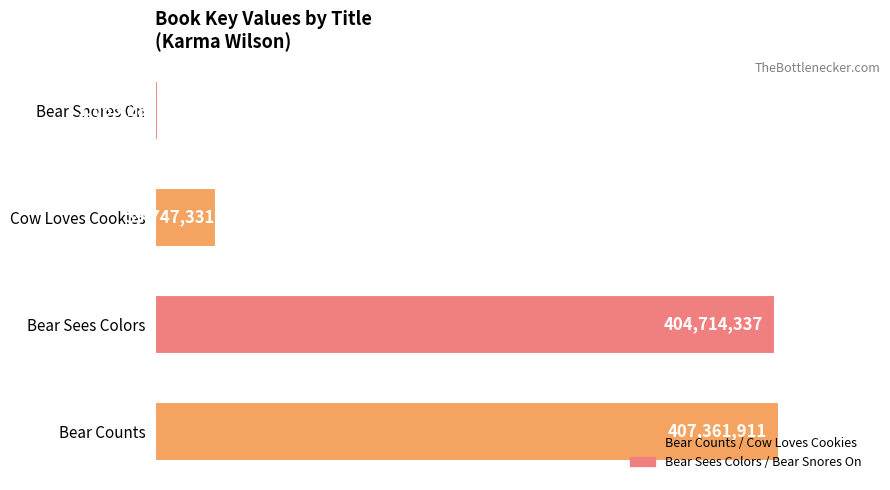

How many bars are there in total?

4